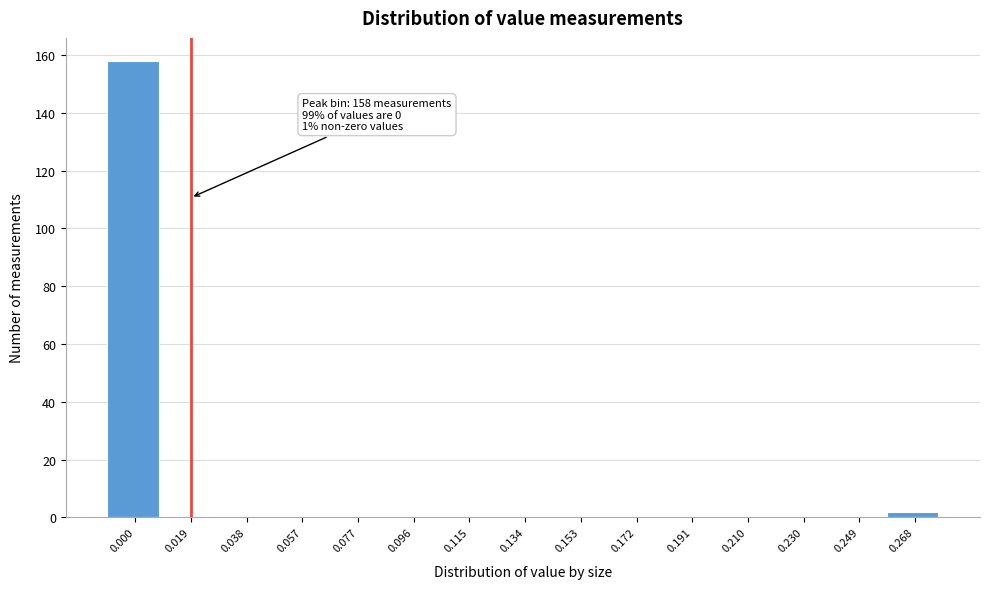

Reading right to left, extract all data points from this chart.

0.268=2	0.249=0	0.230=0	0.210=0	0.191=0	0.172=0	0.153=0	0.134=0	0.115=0	0.096=0	0.077=0	0.057=0	0.038=0	0.019=0	0.000=158